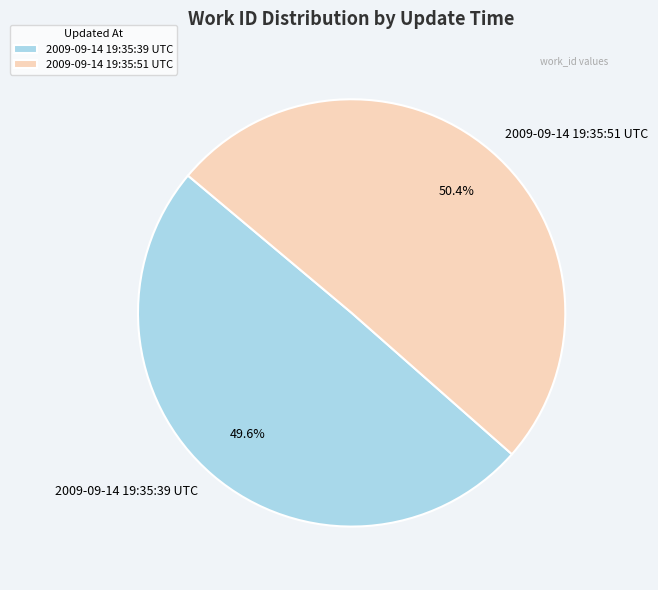

Which category has the biggest portion of the pie?

2009-09-14 19:35:51 UTC